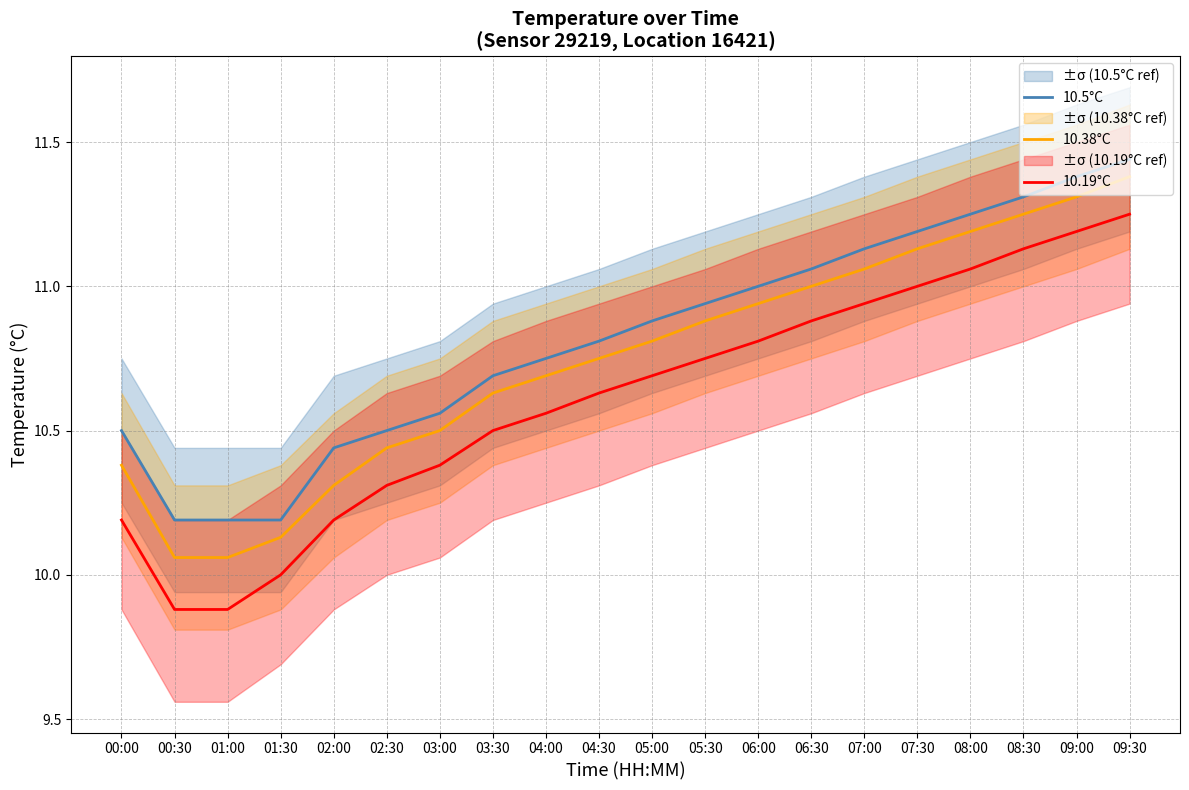

What is the minimum value shown in the chart?

9.9